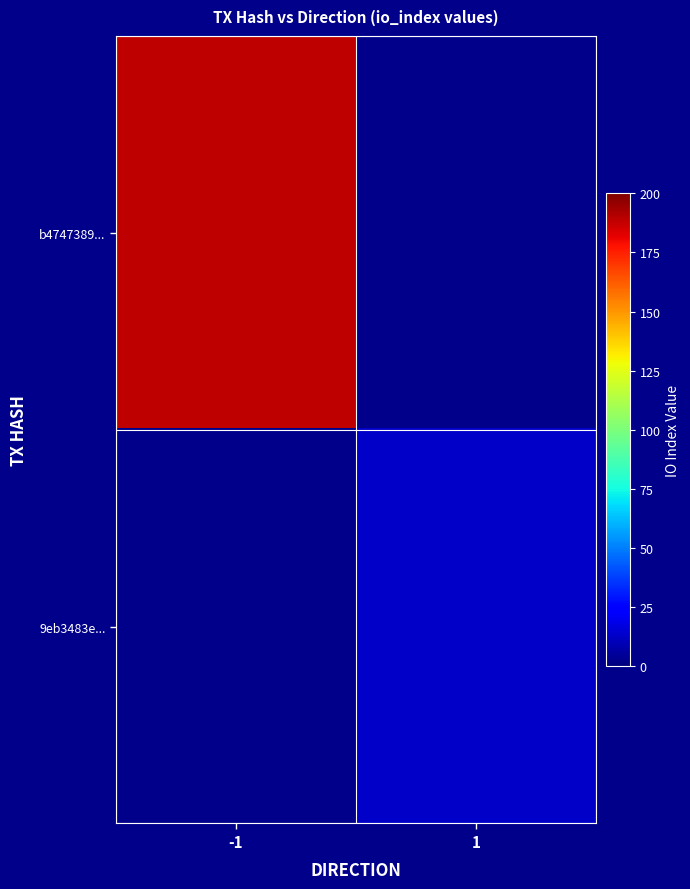

At which label does 9eb3483e... reach its peak?

-1